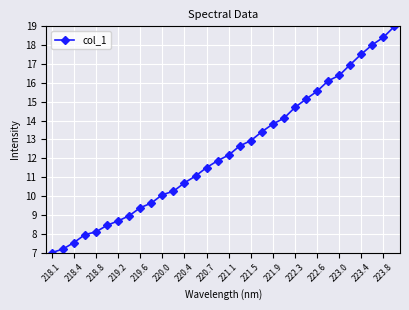

What is the value of the 14th point from the left?

11.1